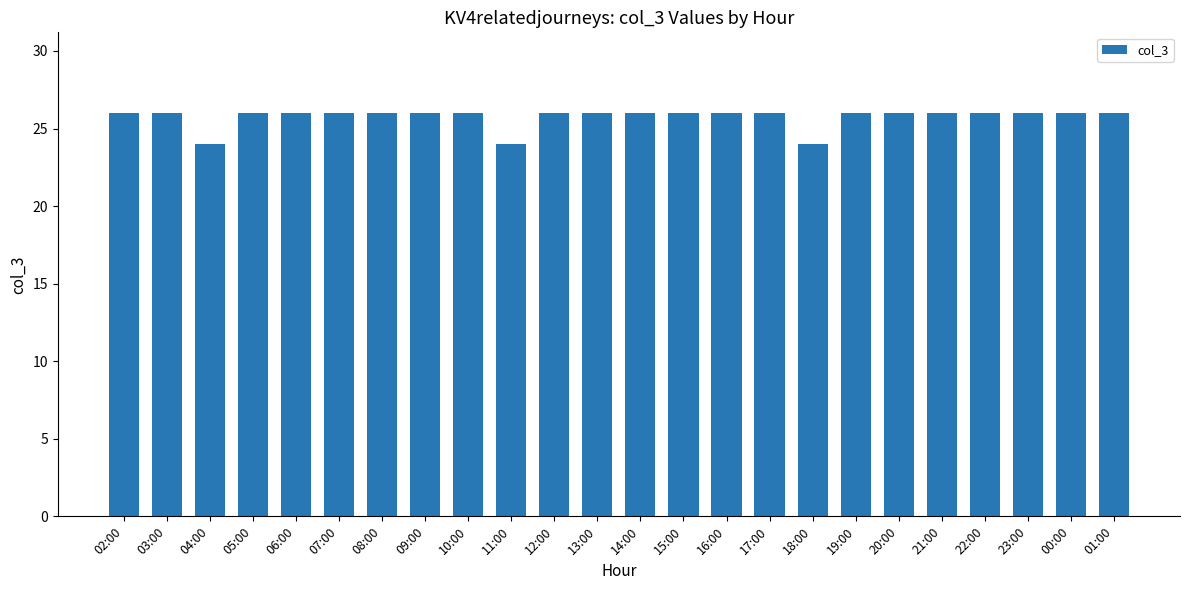

What is the sum of all values?

618